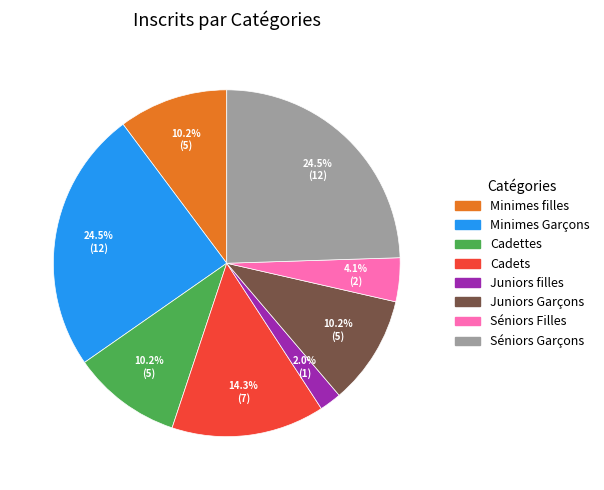

To the nearest percent, what portion does Cadettes represent?

10%